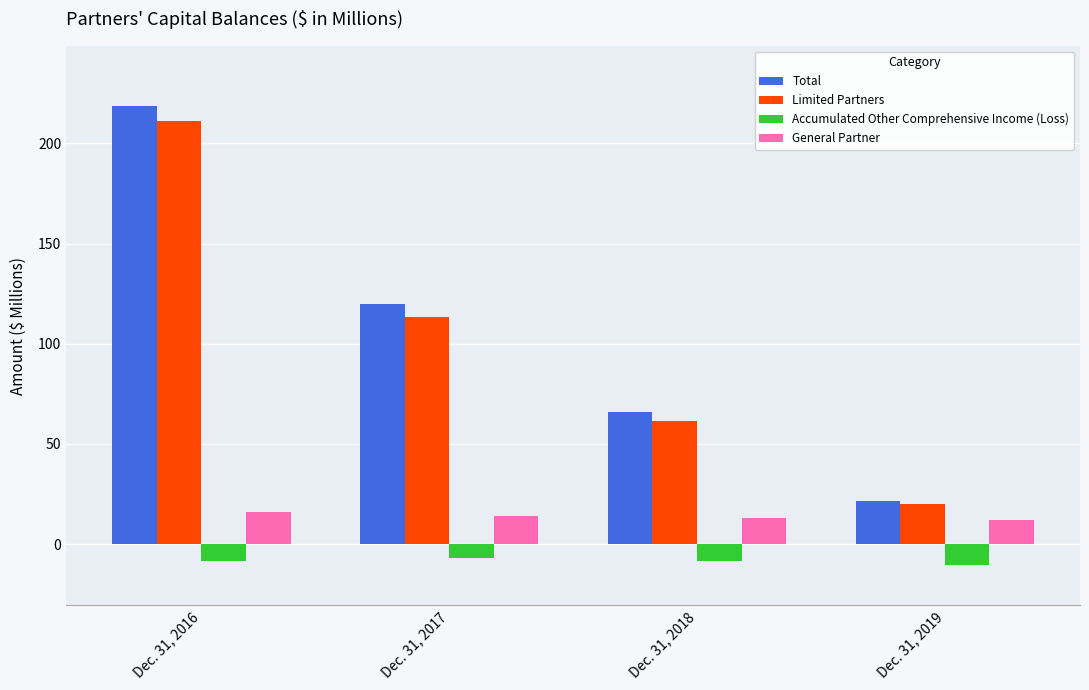

At Dec. 31, 2018, list the series in order from smallest to largest.

Accumulated Other Comprehensive Income (Loss), General Partner, Limited Partners, Total